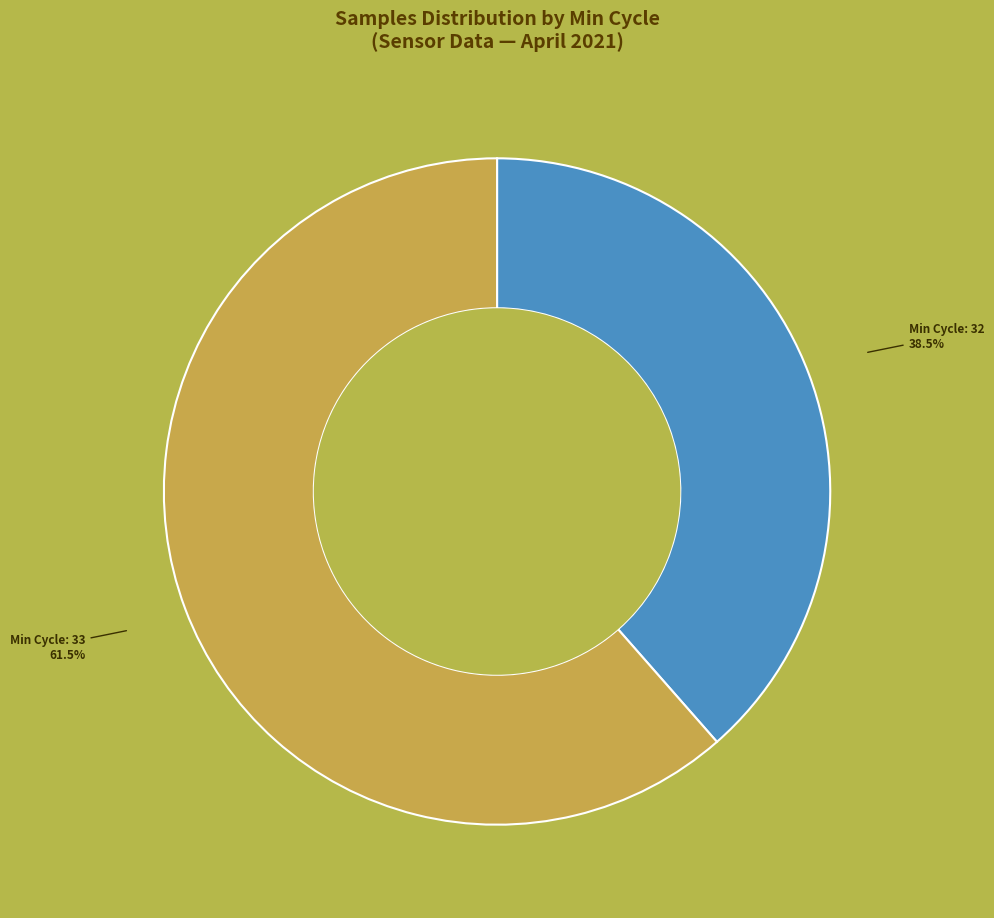

Is there a majority slice in this chart?

Yes